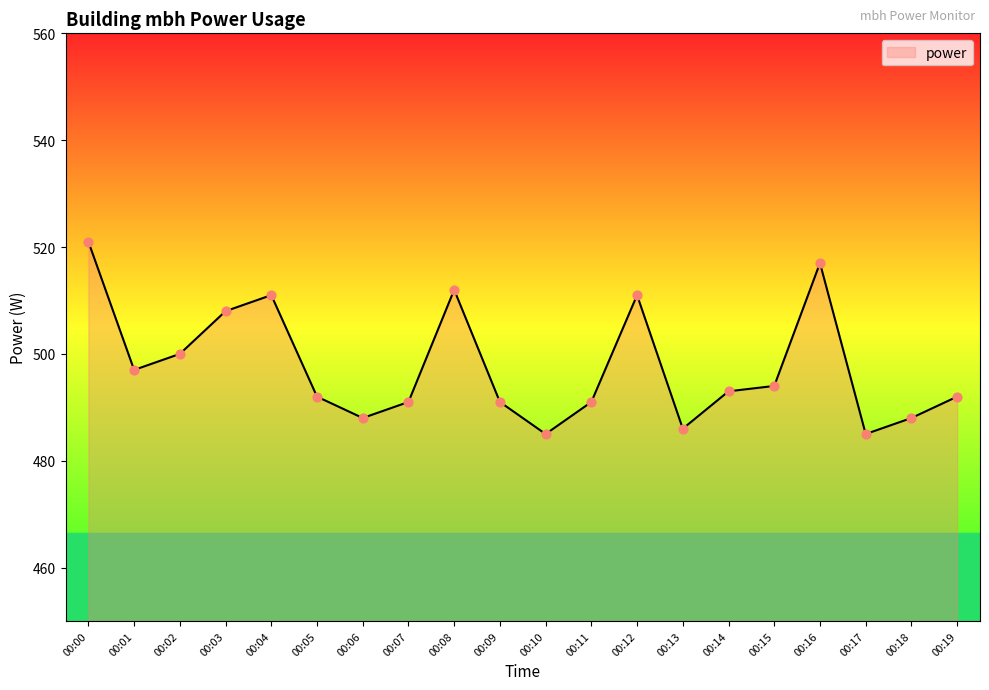

Between 00:07 and 00:14, which is larger?

00:14